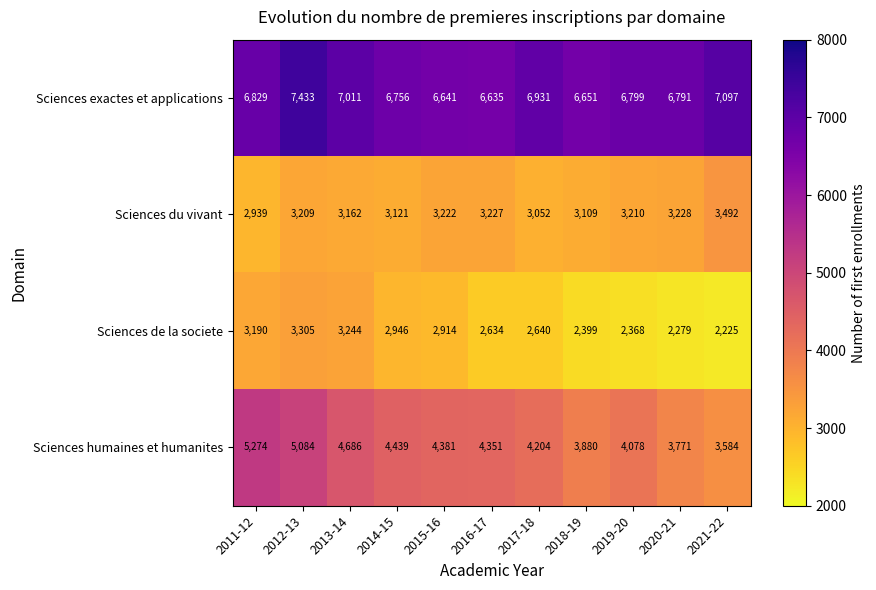

What is the difference between the maximum and minimum values in the Sciences du vivant series?

553